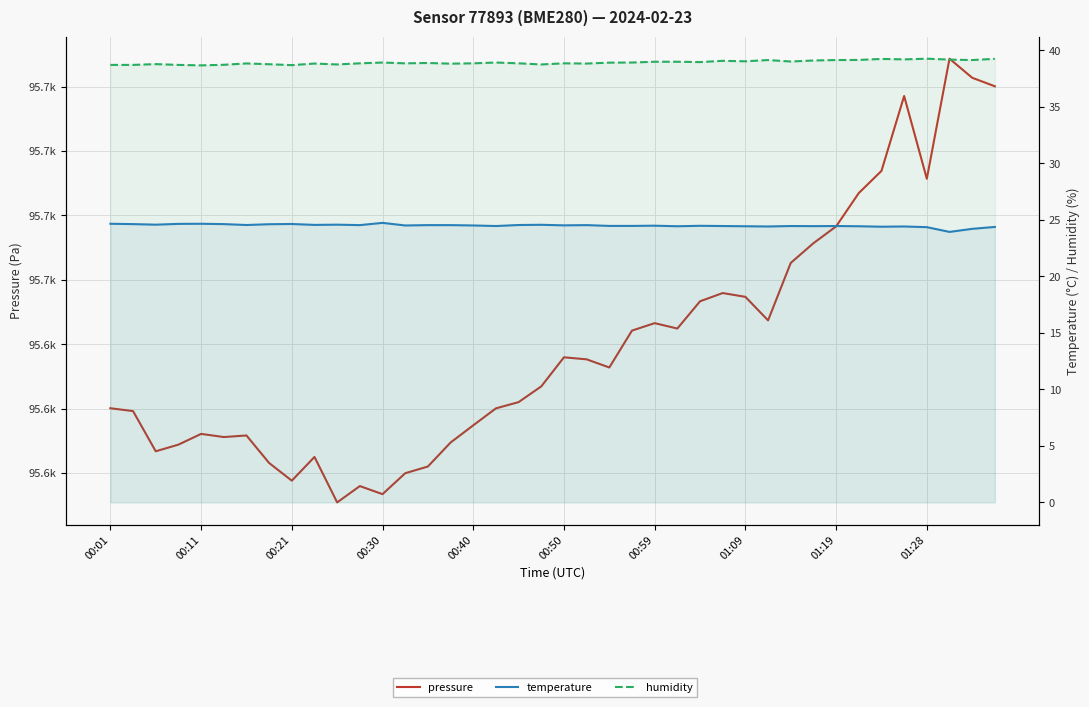

Rank the series by their maximum value, from lowest to highest.

temperature, humidity, pressure